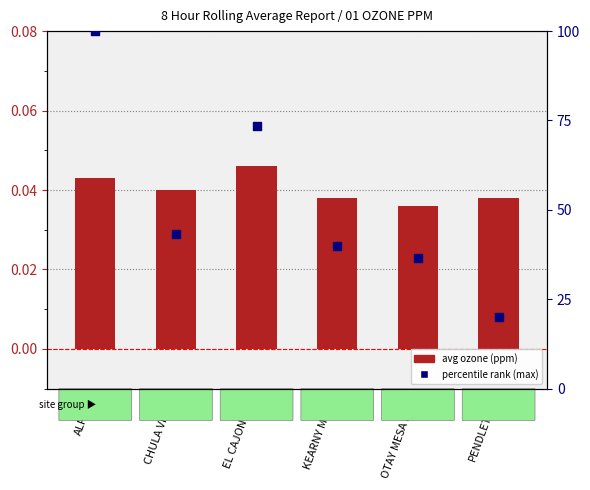

At how many categories does at least one series exceed 55?

2